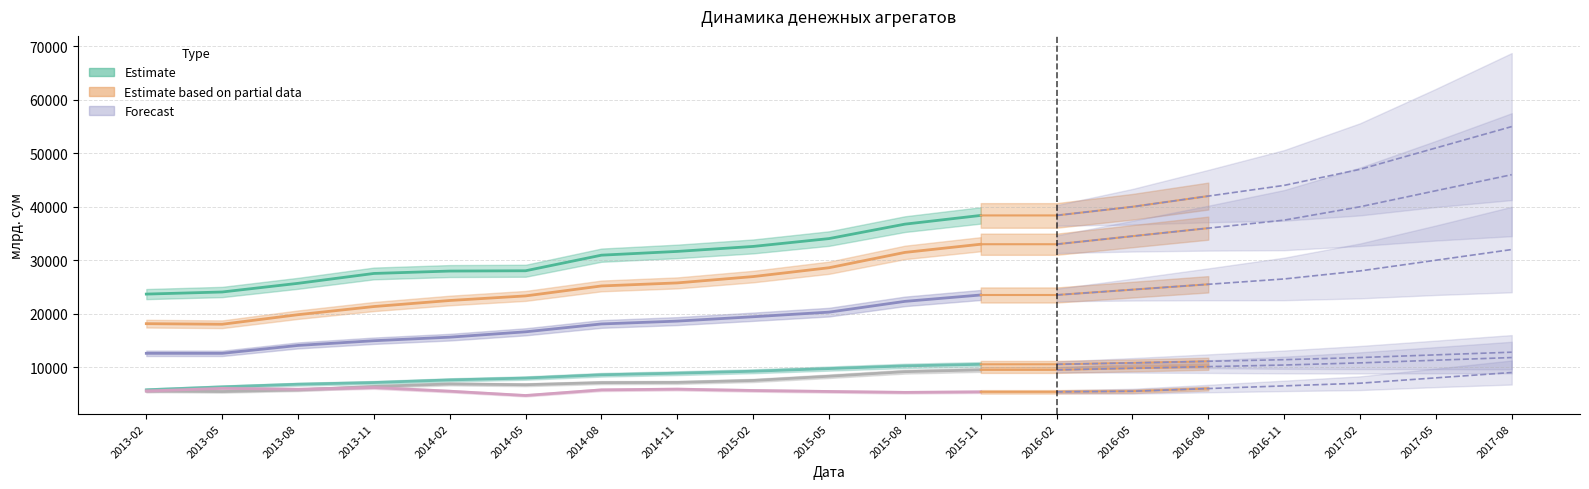

Rank the series at 2017-02 from lowest to highest value.

Депозиты в иностр. валюте, Другие депозиты нац. валюта, Наличные деньги M0, Денежная масса M1, Денежная масса нац. валюта (M), Денежная масса широкая (M2)